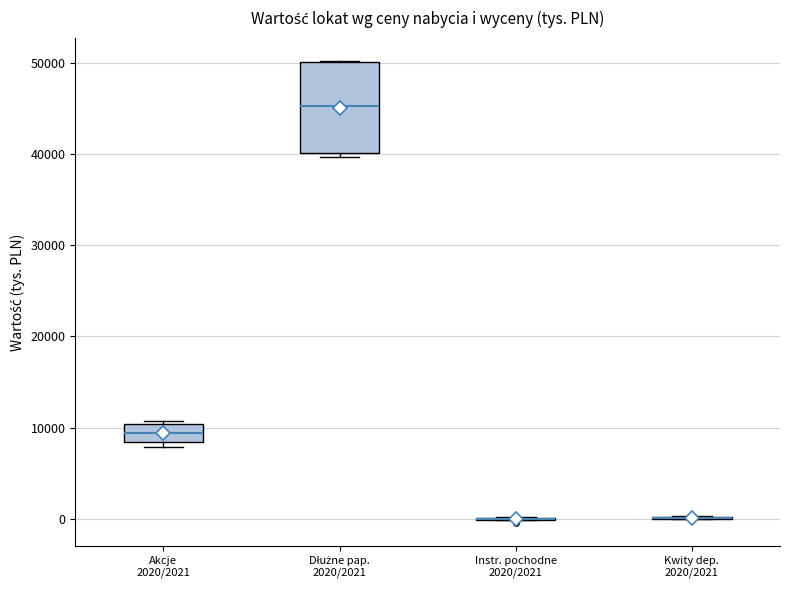

Reading left to right, read every box against the y-axis: the position of its median line, the range the box covers, and the ends of its whiskers. The values are not printed on the chart, so give them approximately, as read against the axis.

Akcje 2020/2021: median 9000, box 8000 to 10000, whiskers 8000 (just below the box's lower edge) to 11000
Dłużne pap. 2020/2021: median 45000, box 40000 to 50000, whiskers 40000 (just below the box's lower edge) to 50000
Instr. pochodne 2020/2021: box collapsed to a line at 0, whiskers 0 to 0
Kwity dep. 2020/2021: box collapsed to a line at 0, whiskers 0 to 0